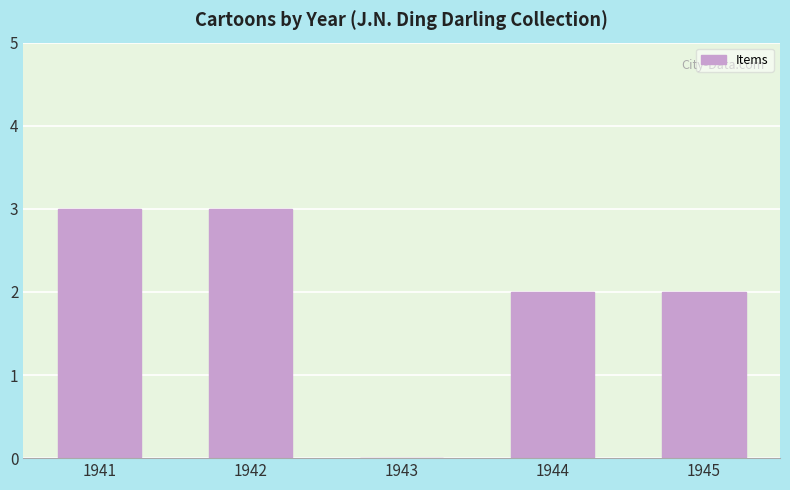

The chart shows a value of 3 at 1941. True or false?

True